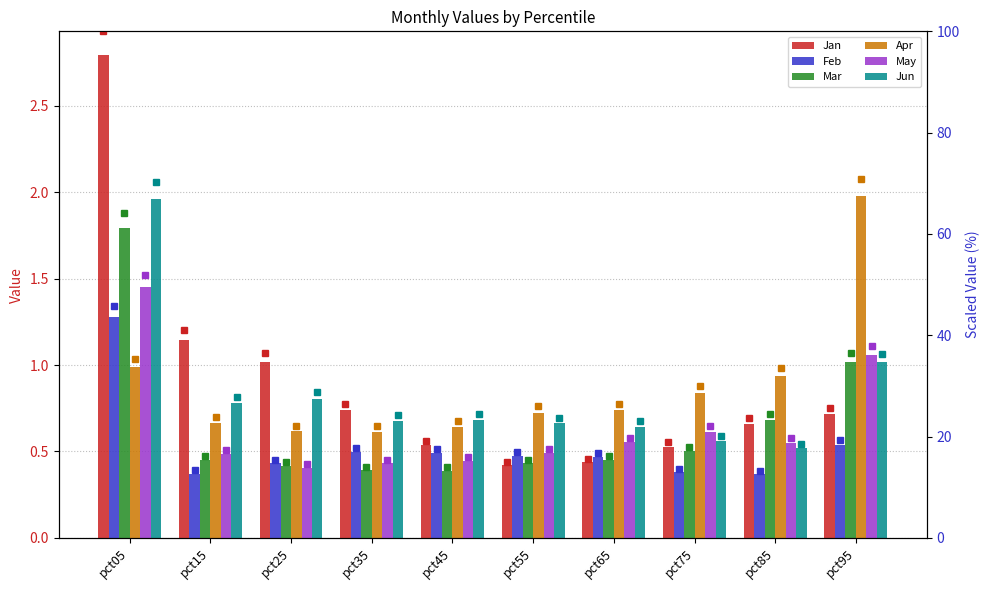

Are the bars grouped side by side (vs. stacked)?

Yes